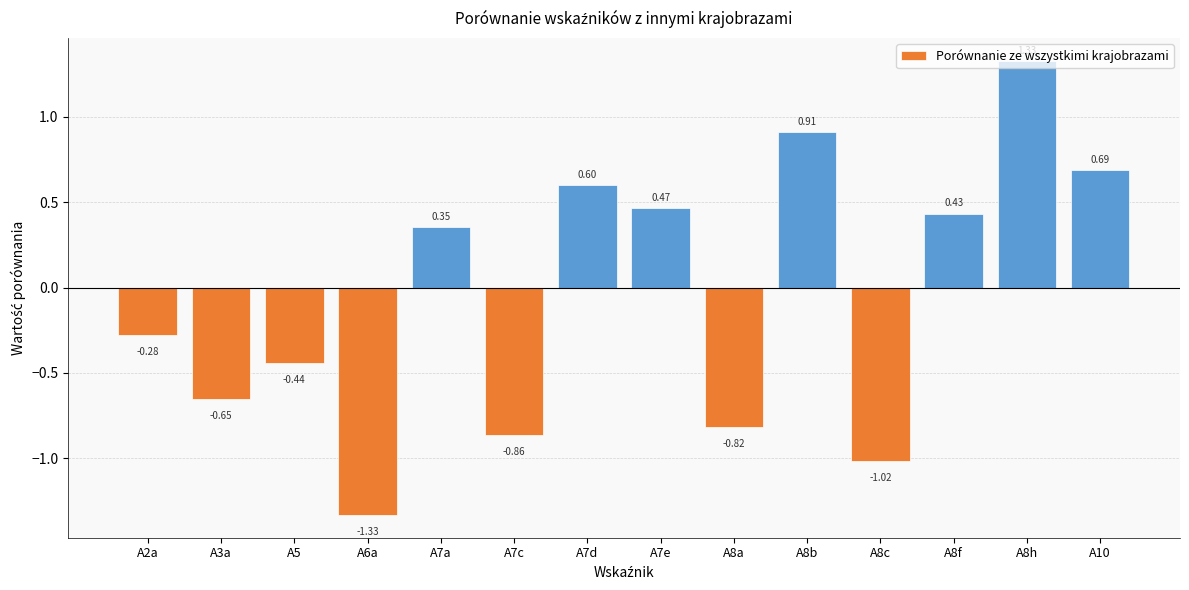

Is it true that the value at A8c is -0.6?

False